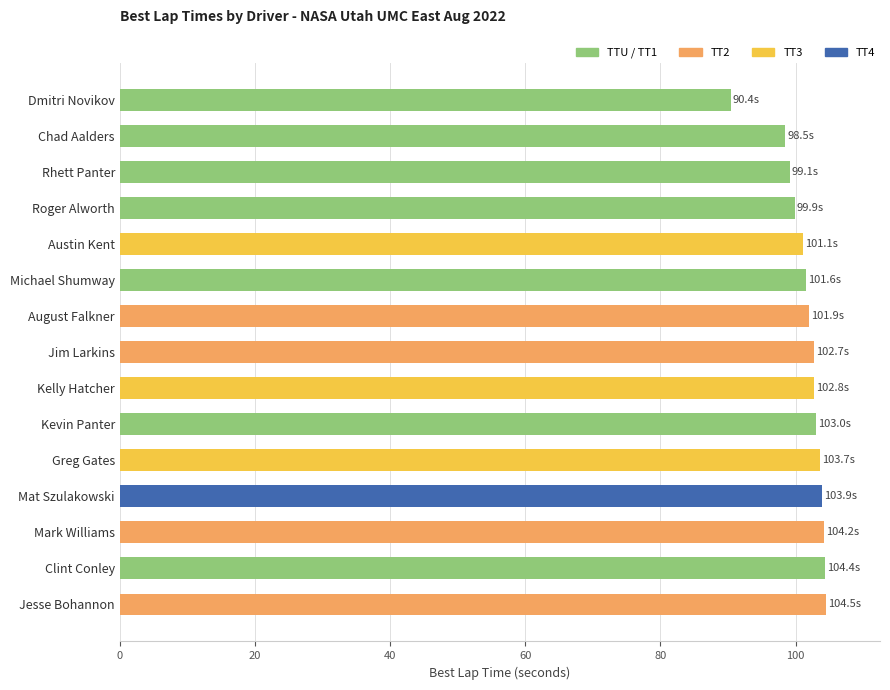

What is the label of the 10th bar from the bottom?

Michael Shumway